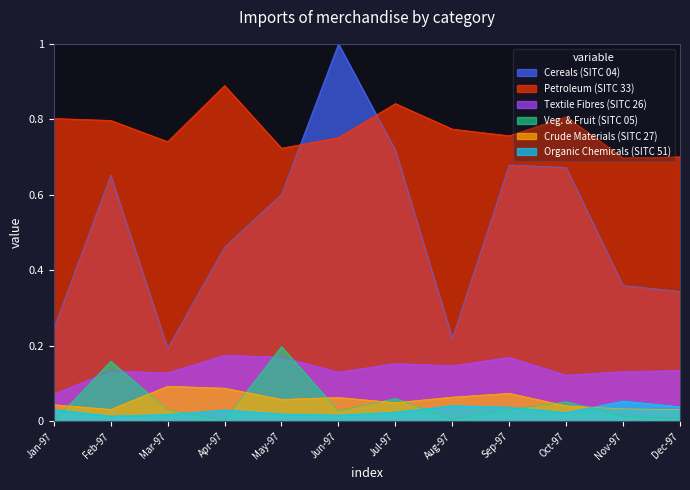

How many distinct data groups are displayed?

6